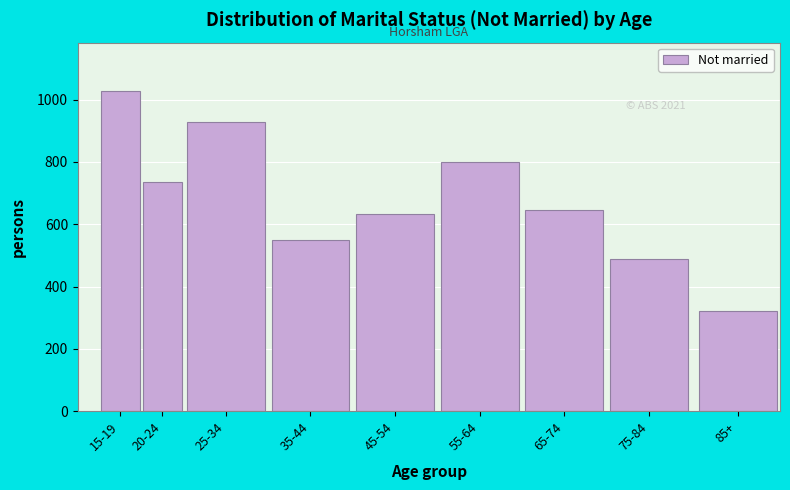

Reading left to right, transcribe all the data shown in this chart.

1029	735	929	549	633	800	647	490	320